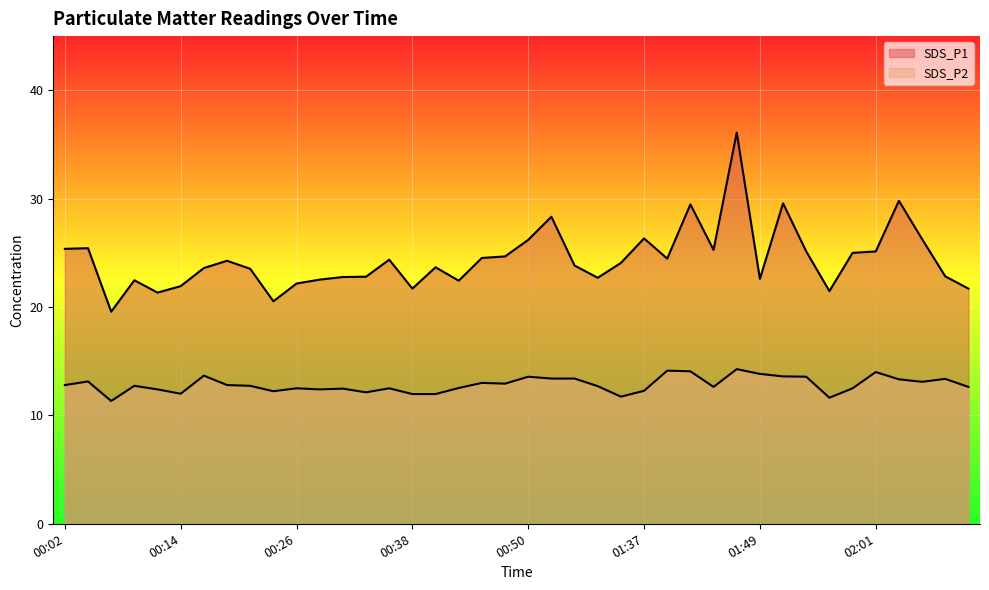

At 01:42, list the series in order from smallest to largest.

SDS_P2, SDS_P1